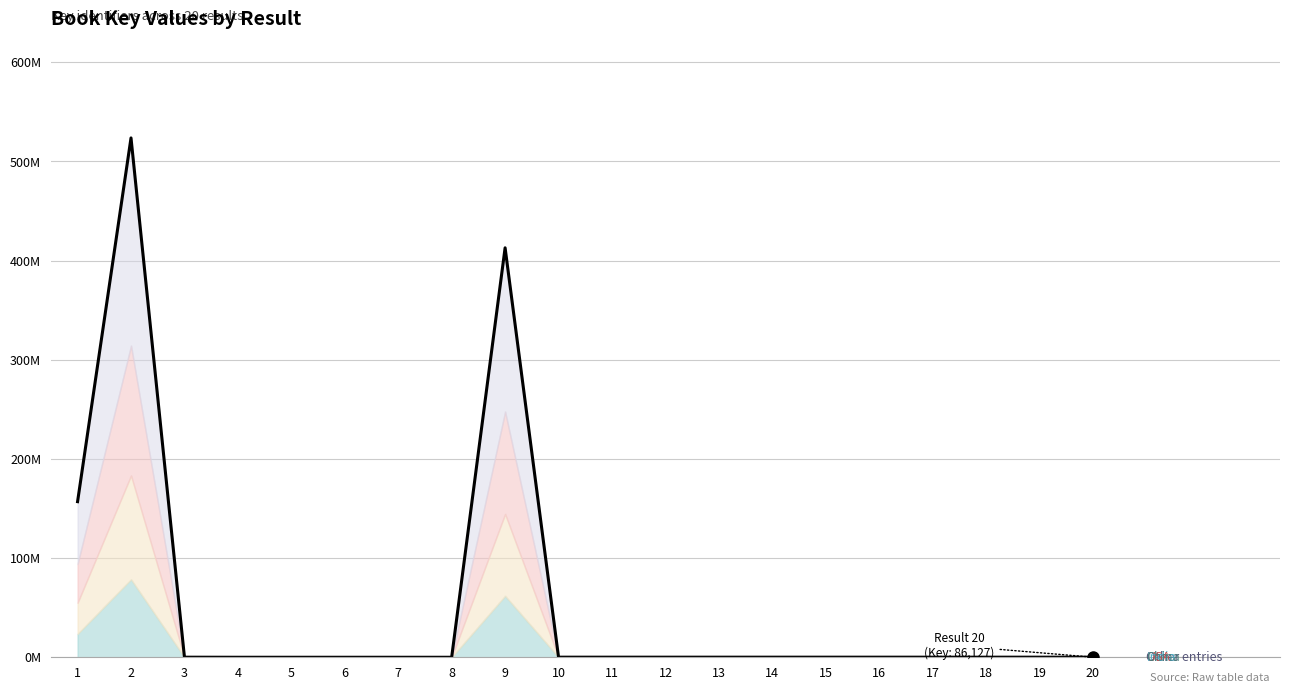

What is the value of the 16th point from the left?

90612